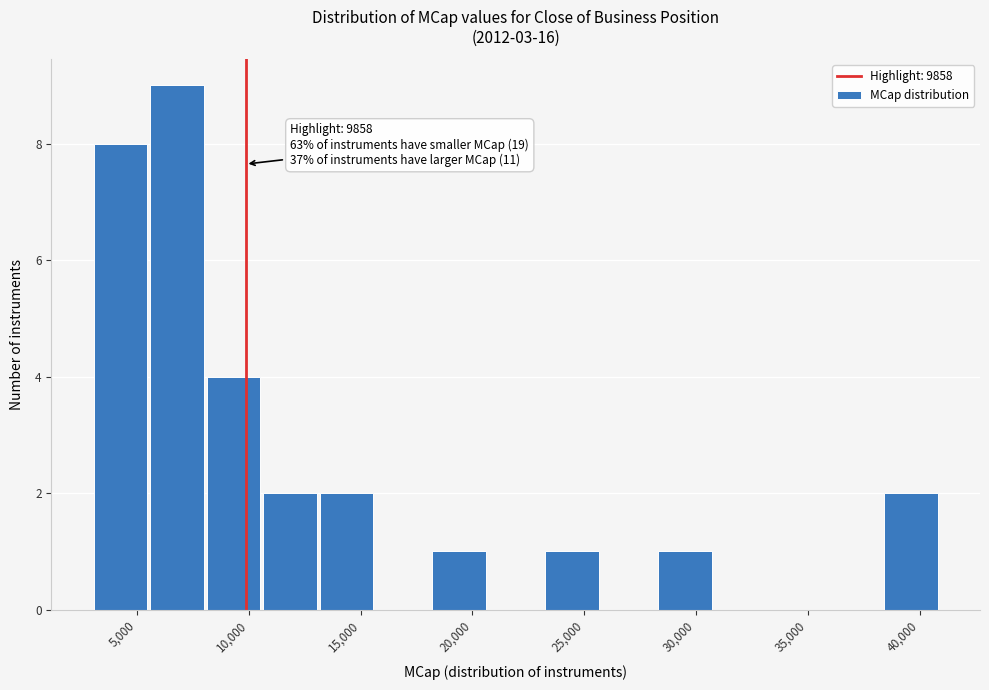

Over which range of the x-axis is the bar tallest?

5500 to 8000